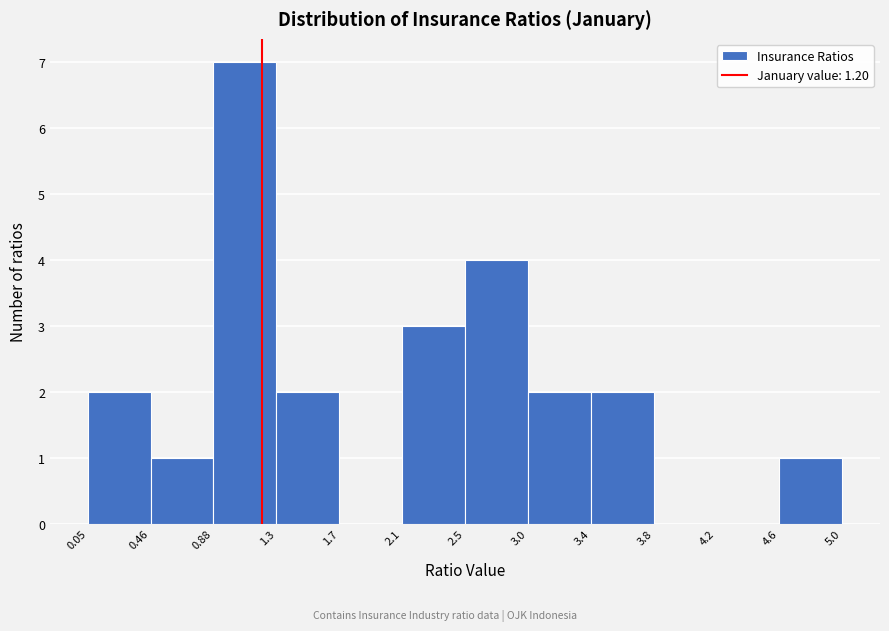

Reading left to right, transcribe this chart: for each bar, give the range it covers on the x-axis and its height. The values are not printed on the chart, so give them approximately, as read against the axis.

0.05 to 0.46: 2
0.46 to 0.88: 1
0.88 to 1.3: 7
1.3 to 1.7: 2
1.7 to 2.1: 0
2.1 to 2.5: 3
2.5 to 3.0: 4
3.0 to 3.4: 2
3.4 to 3.8: 2
3.8 to 4.2: 0
4.2 to 4.6: 0
4.6 to 5.0: 1